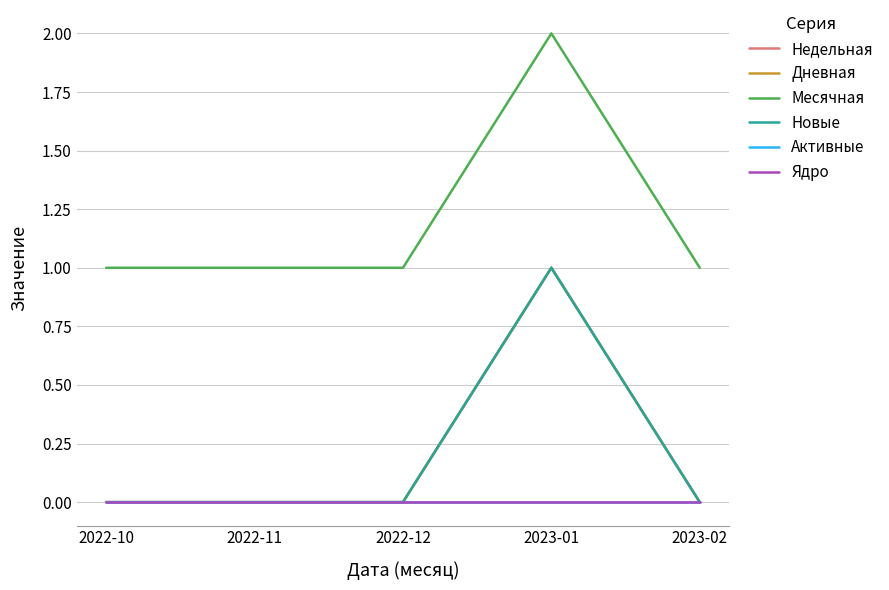

Is the value of Месячная at 2022-10 greater than the value of Недельная at 2022-10?

Yes